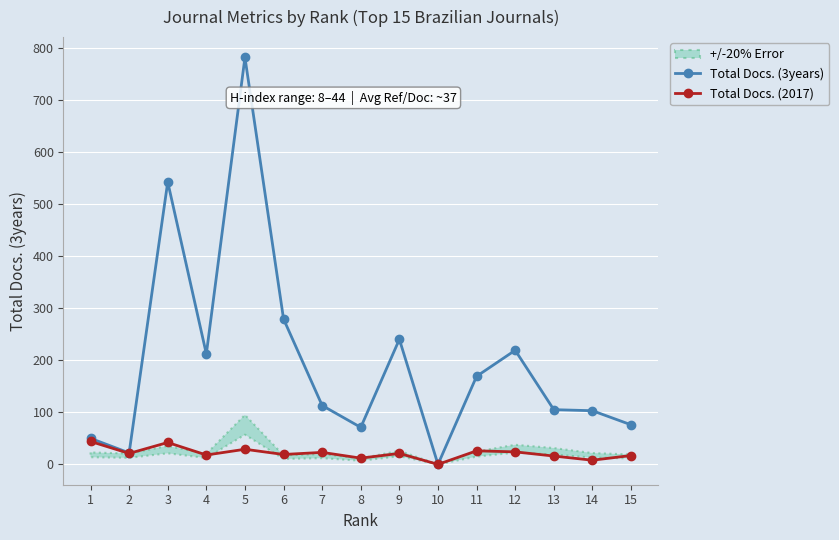

Is it true that Total Docs. (2017) equals 18 at 4?

True